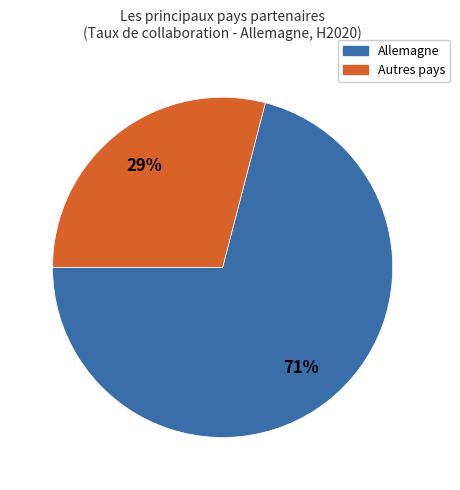

To the nearest percent, what is the average slice percentage?

50%